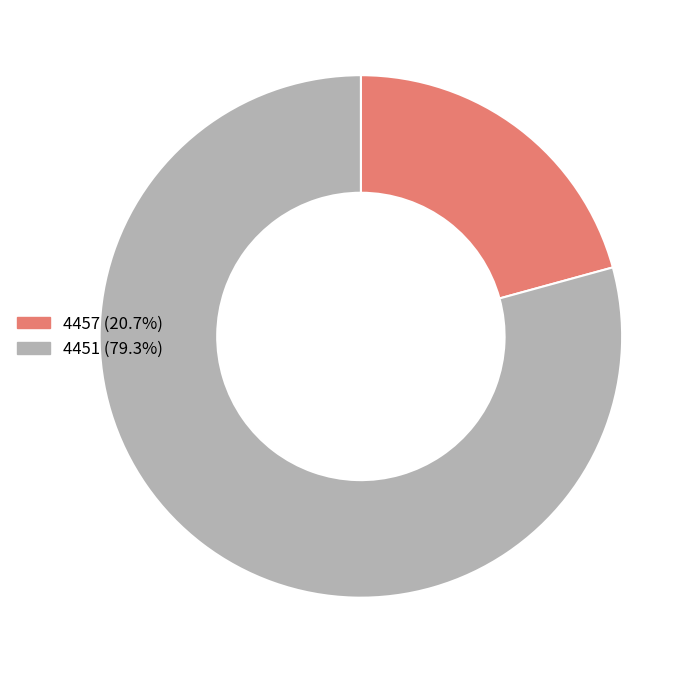

True or false: 4457 accounts for 21% of the total.

True